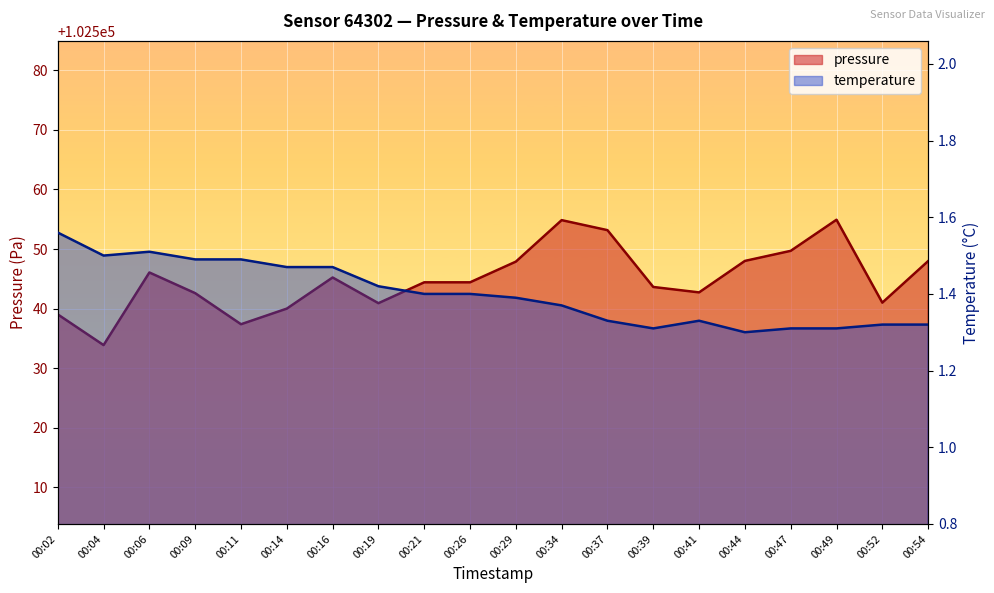

How many values in the pressure series are below 102544?

9